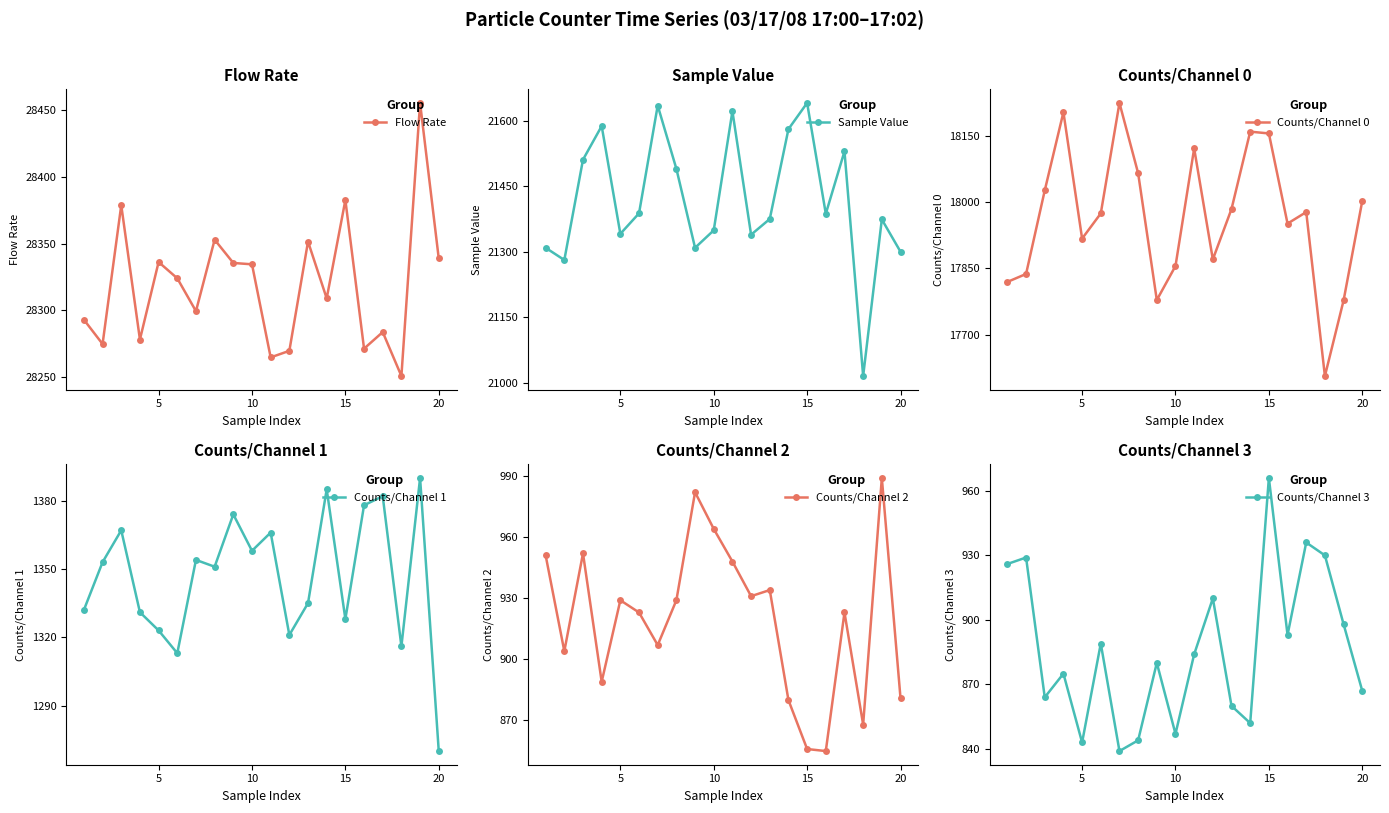

The value of Flow Rate at 15 is 38487.7. True or false?

False